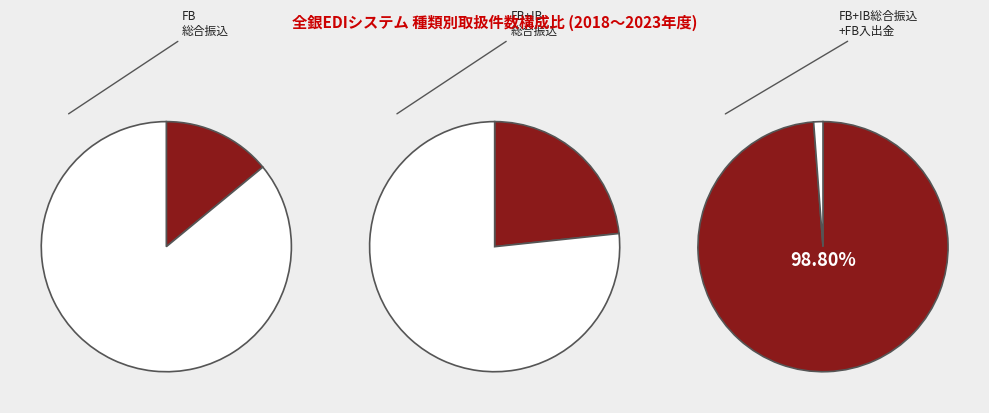

True or false: 2020年度 accounts for 25% of the total.

False